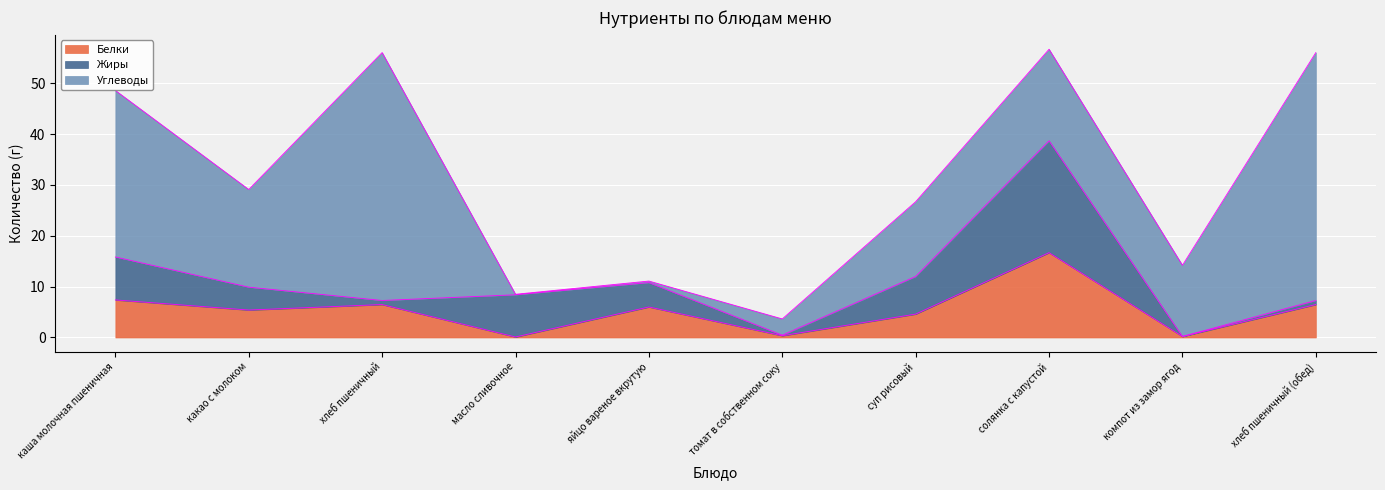

Where is the first local minimum for Жиры?

хлеб пшеничный